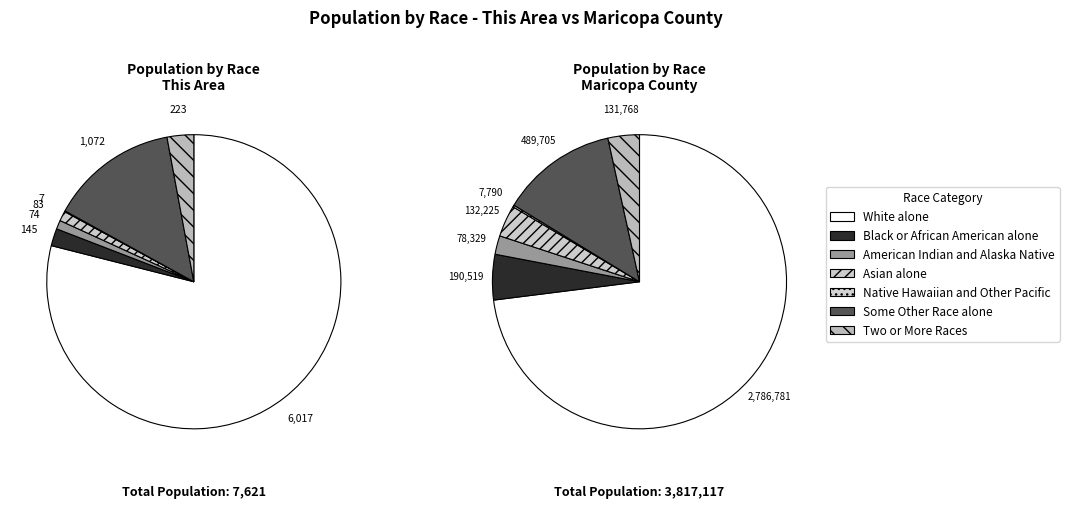

True or false: Two or More Races accounts for 11% of the total.

False